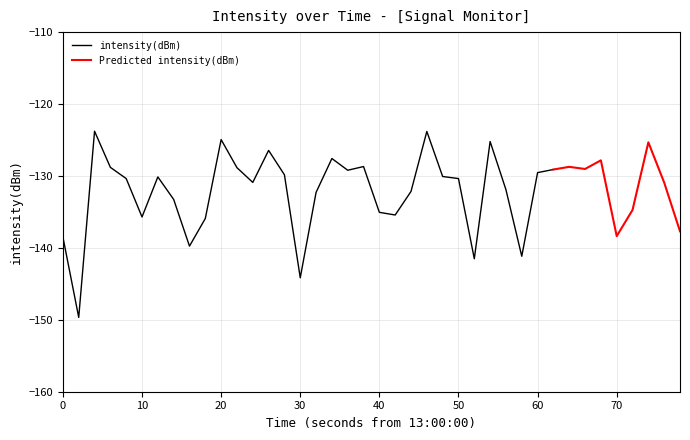

What is the value of the 34th point from the left?

-129.0